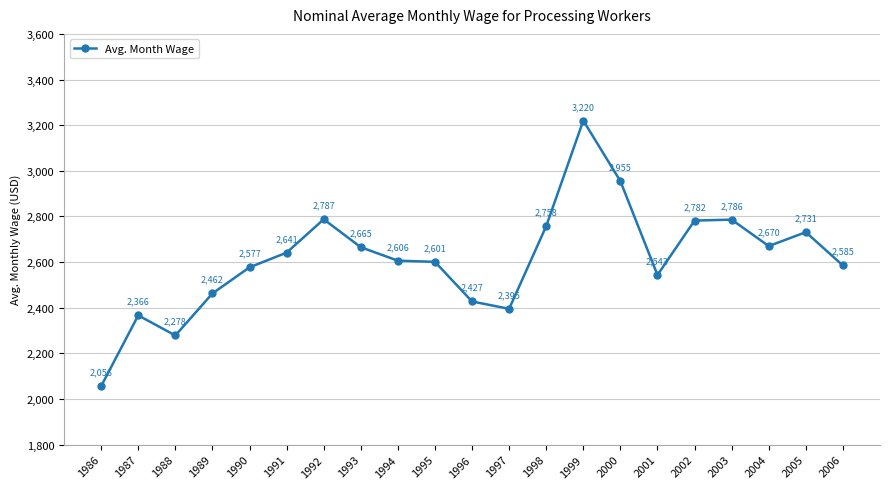

How many points are higher than both their immediate neighbors (excluding endpoints)?

5